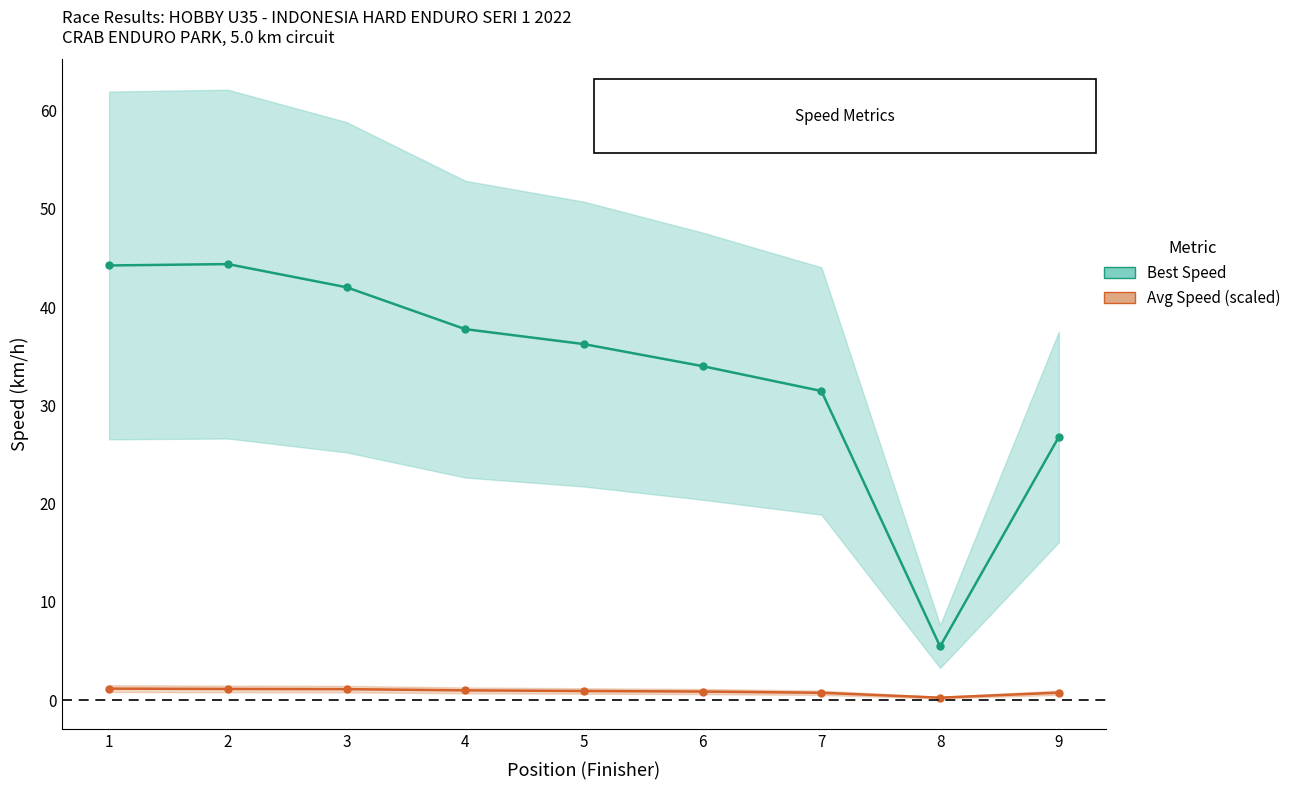

Reading left to right, what are all the values shown in this chart?

Best Speed: 1=44.2	2=44.4	3=42.0	4=37.8	5=36.2	6=34.0	7=31.5	8=5.5	9=26.8
Avg Speed (scaled): 1=1.2	2=1.1	3=1.1	4=1.0	5=0.9	6=0.9	7=0.7	8=0.2	9=0.8